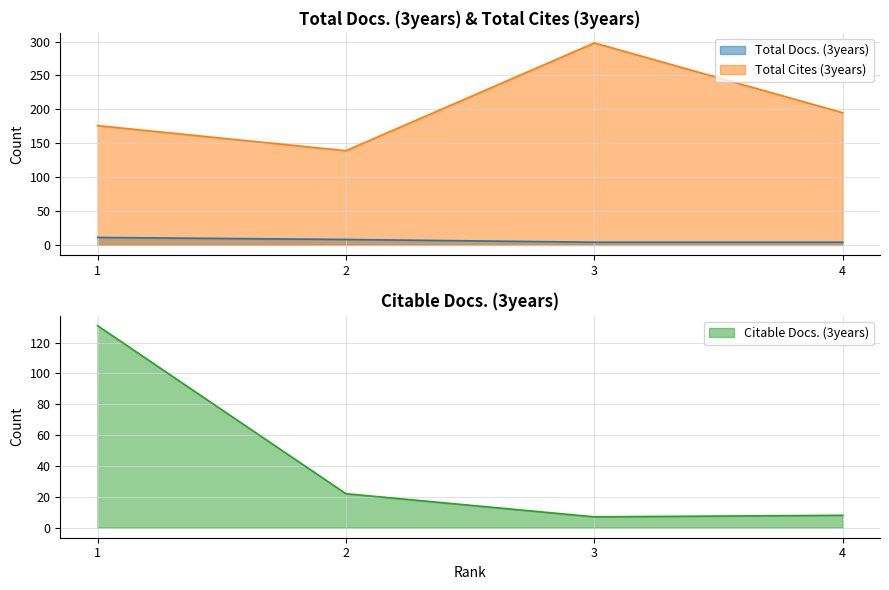

What is the difference between the maximum and minimum values in the Citable Docs. (3years) series?

124